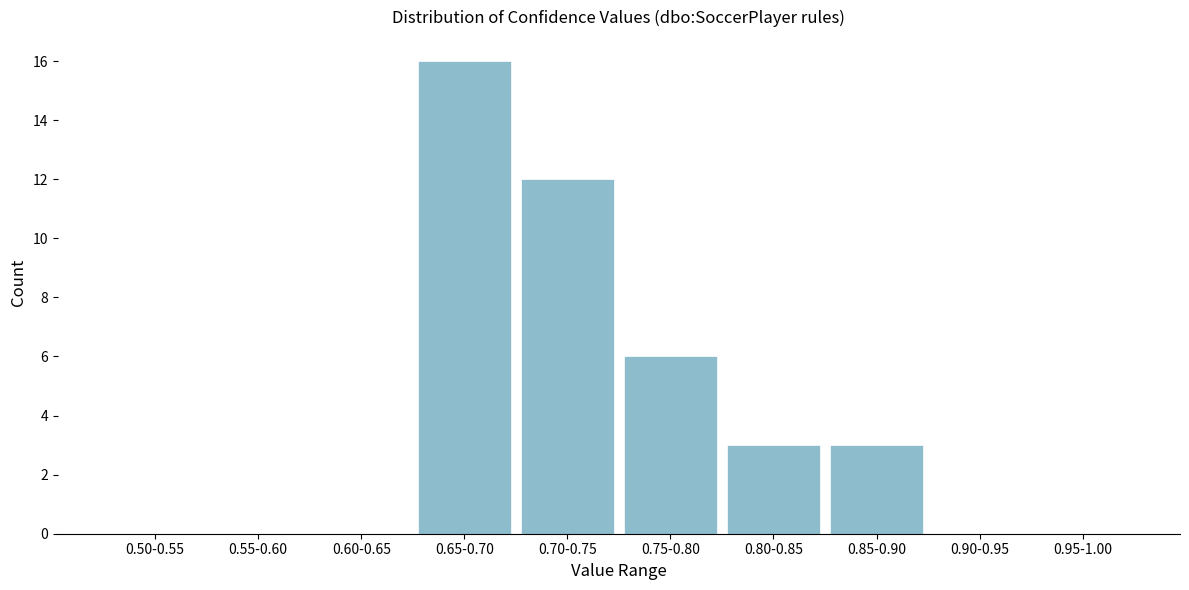

Reading left to right, list all the values displayed in this chart.

0.50-0.55=0	0.55-0.60=0	0.60-0.65=0	0.65-0.70=16	0.70-0.75=12	0.75-0.80=6	0.80-0.85=3	0.85-0.90=3	0.90-0.95=0	0.95-1.00=0